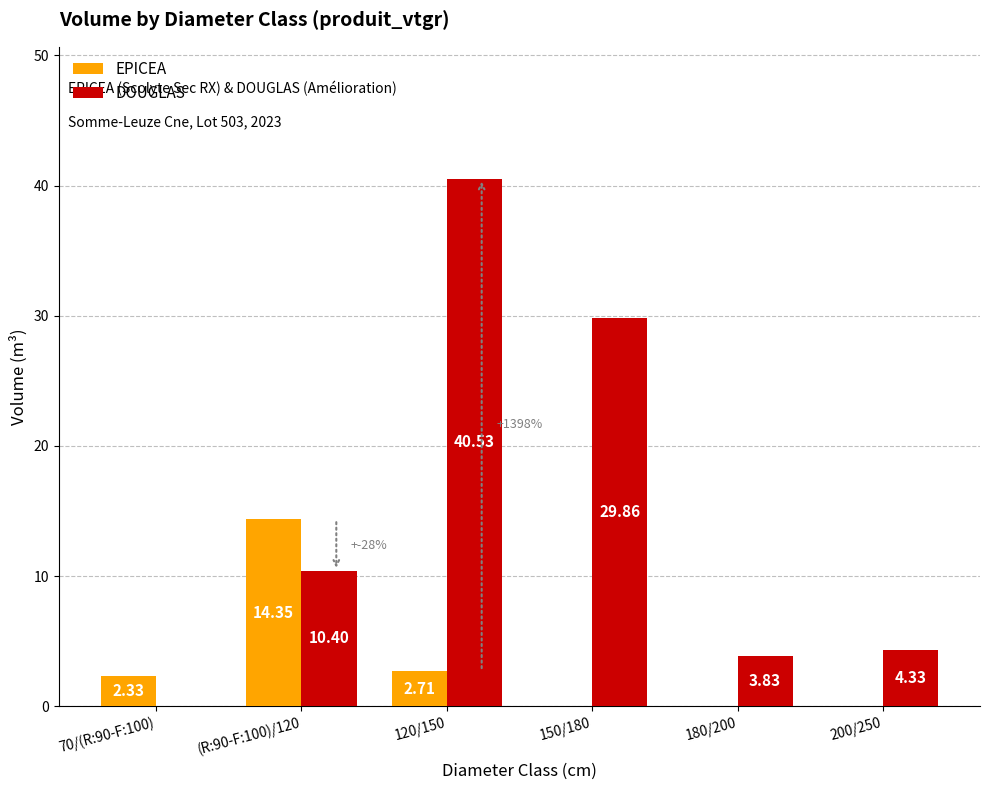

What is the sum of the DOUGLAS values at 120/150 and (R:90-F:100)/120?

50.9